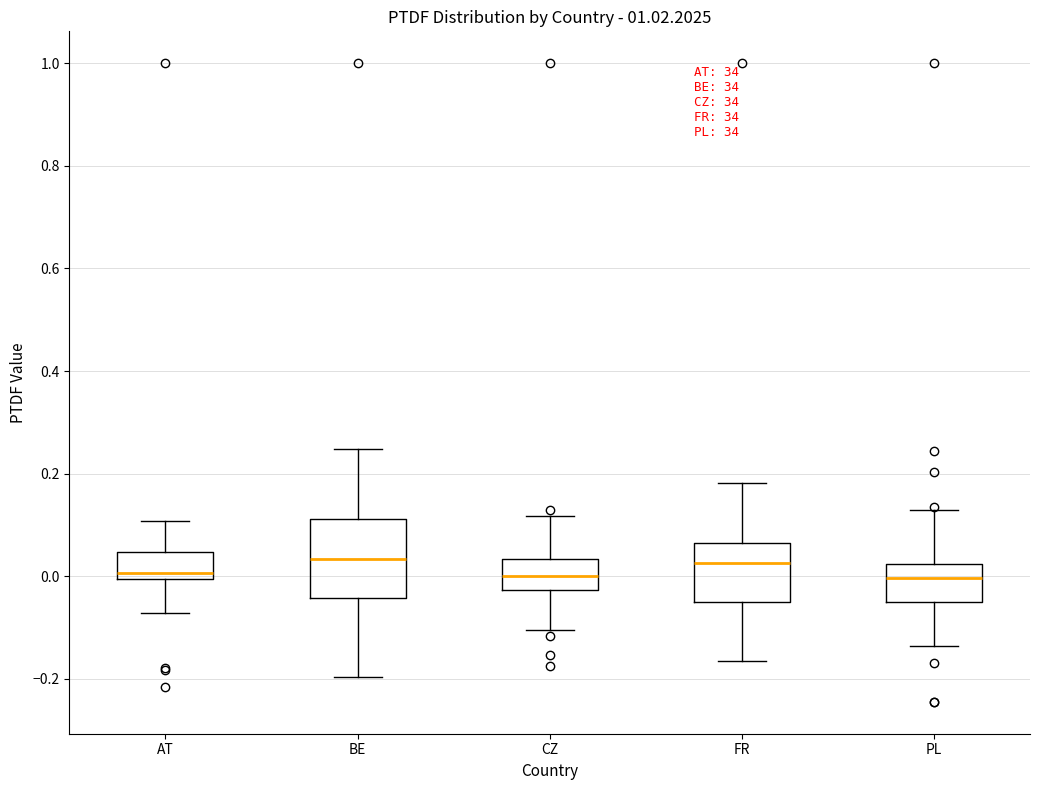

Reading left to right, read every box against the y-axis: the position of its median line, the range the box covers, and the ends of its whiskers. The values are not printed on the chart, so give them approximately, as read against the axis.

AT: median 0.00 (just above the box's lower edge), box 0.00 to 0.04, whiskers -0.08 to 0.10
BE: median 0.04, box -0.04 to 0.12, whiskers -0.20 to 0.24
CZ: median 0.00, box -0.02 to 0.04, whiskers -0.10 to 0.12
FR: median 0.02, box -0.06 to 0.06, whiskers -0.16 to 0.18
PL: median 0.00, box -0.06 to 0.02, whiskers -0.14 to 0.12